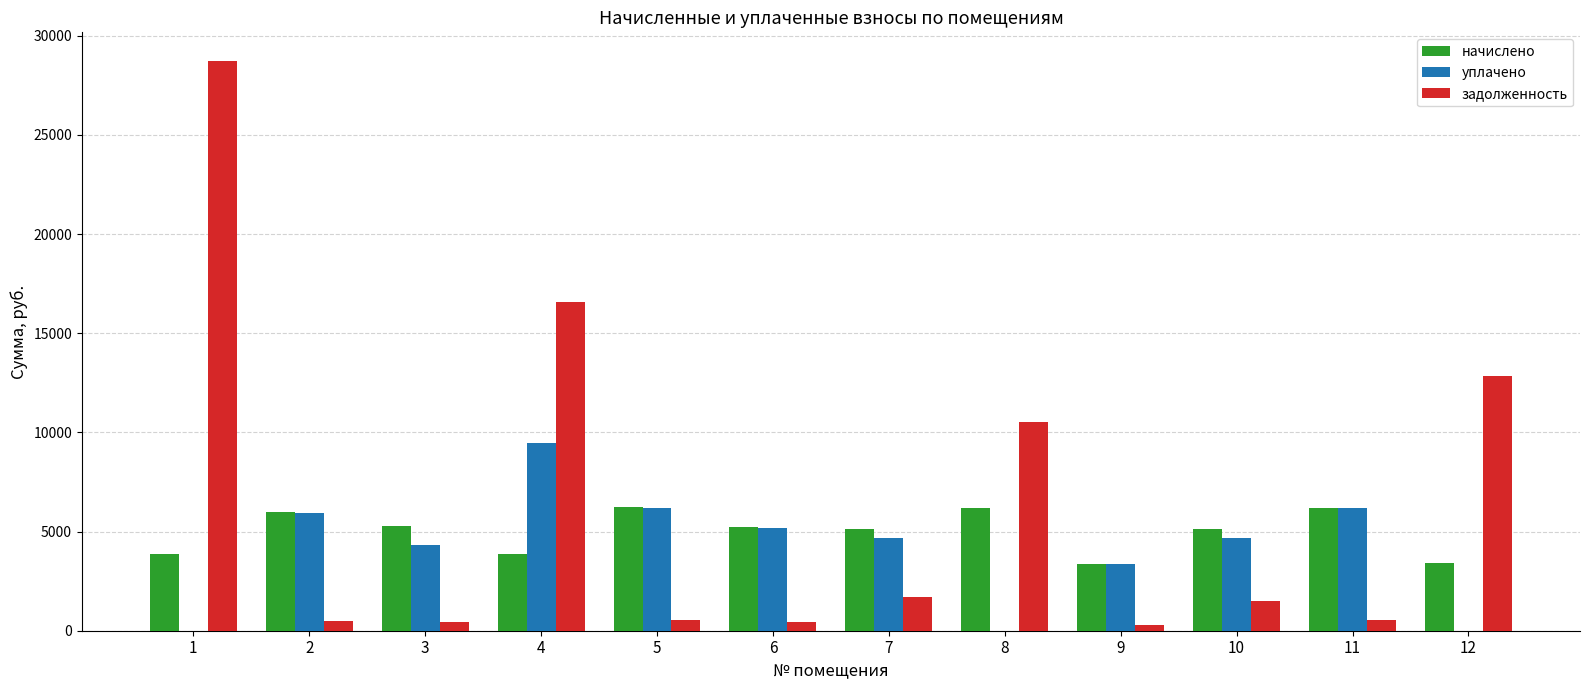

The value of уплачено at 4 is 16740.0. True or false?

False